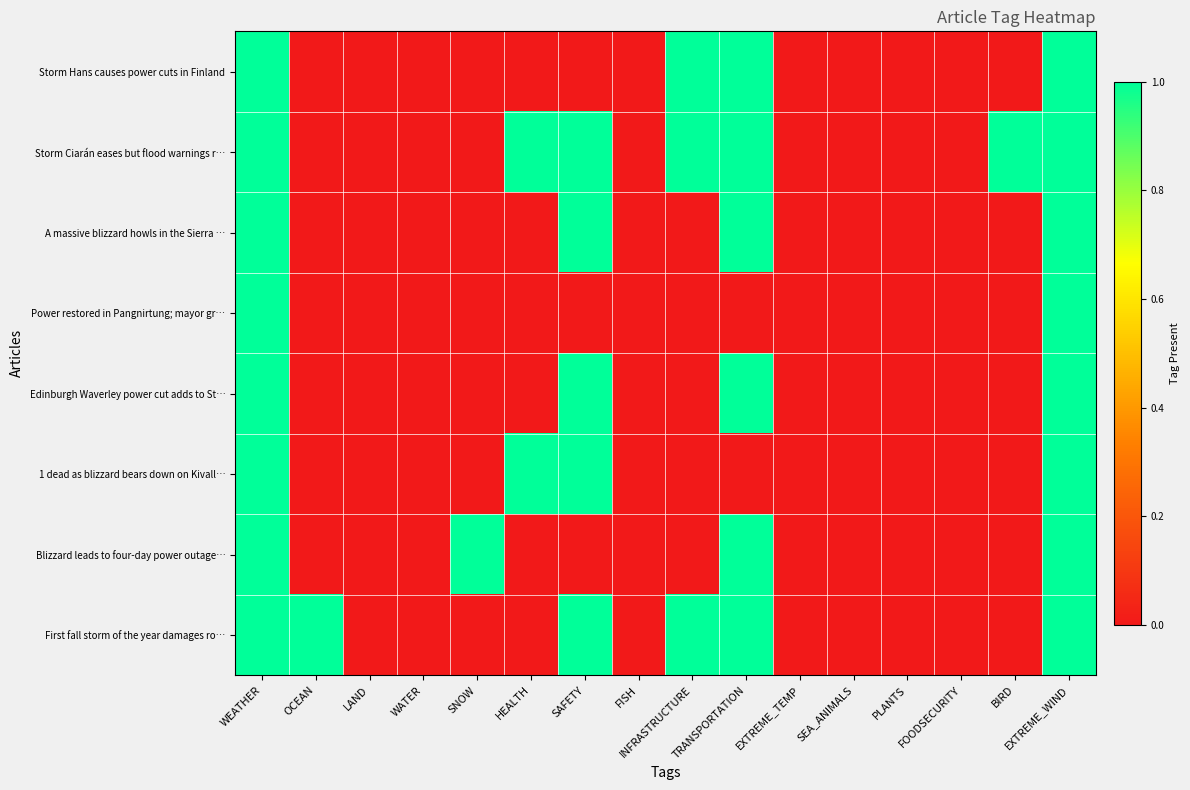

Between EXTREME_TEMP and BIRD, which is larger?

EXTREME_TEMP